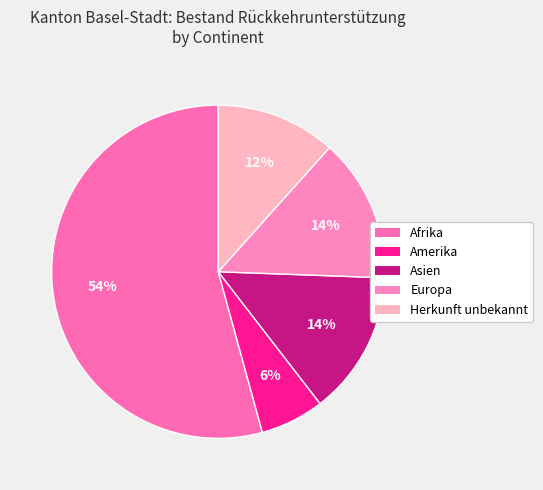

Count the number of slices in the pie.

5